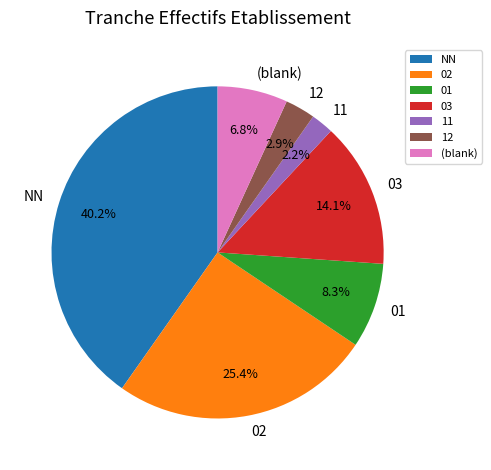

What percentage do NN and 01 together represent?

48.5%